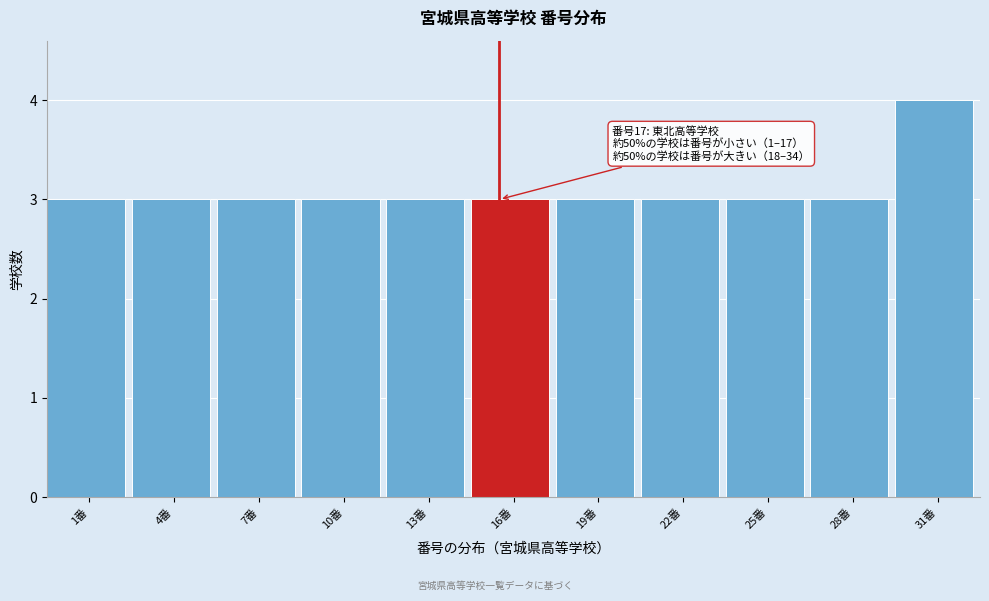

Reading right to left, list all the values displayed in this chart.

4	3	3	3	3	3	3	3	3	3	3